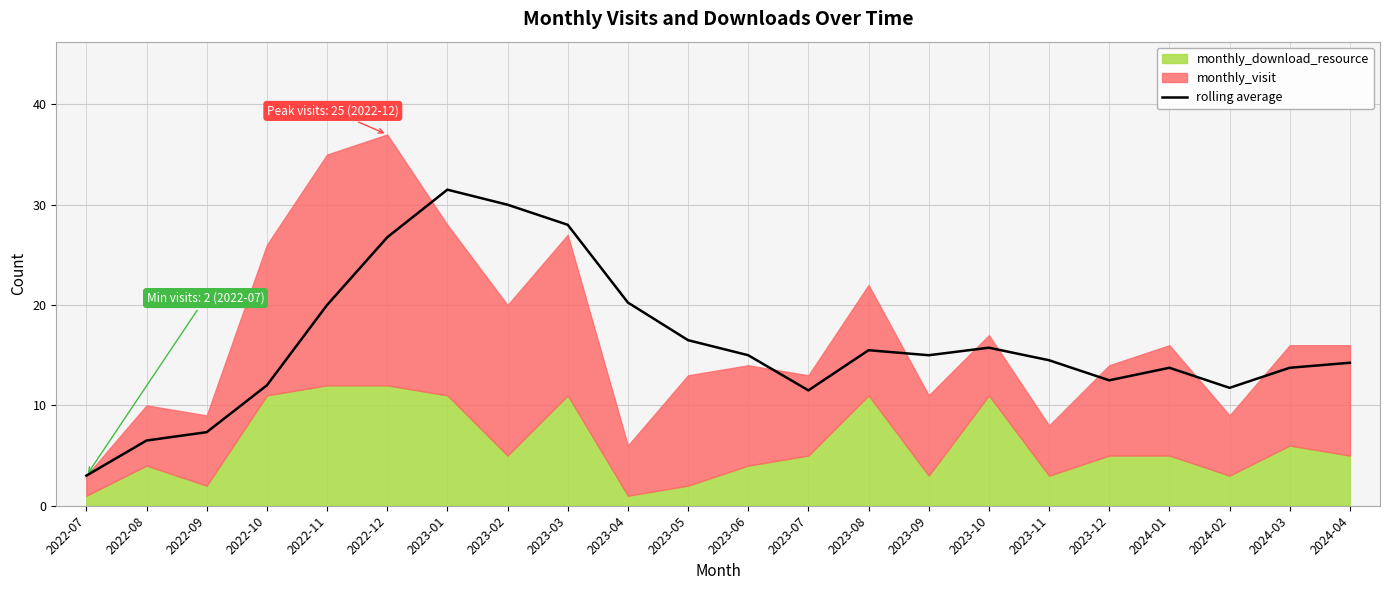

The chart shows a value of 12.0 at 2022-10. True or false?

True